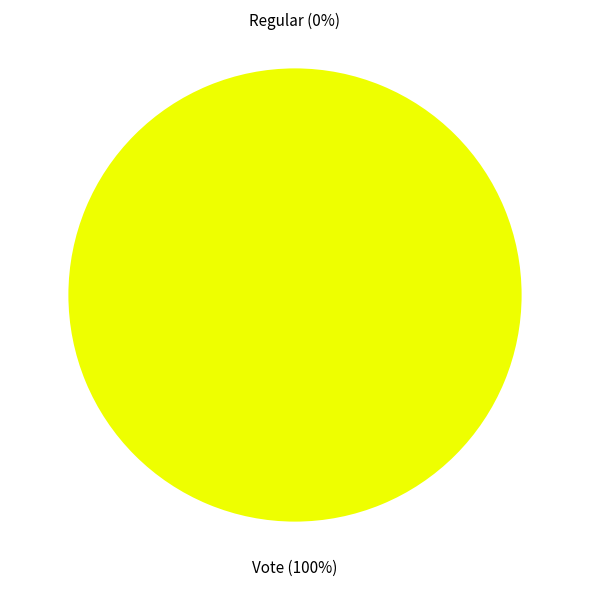

Is it true that Regular is 7% of the pie?

False